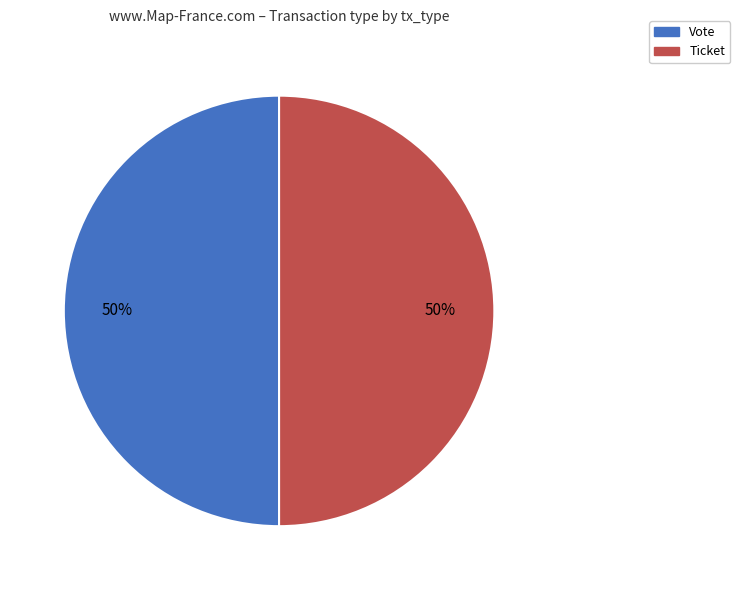

Do Ticket and Vote together represent more than half of the pie?

Yes